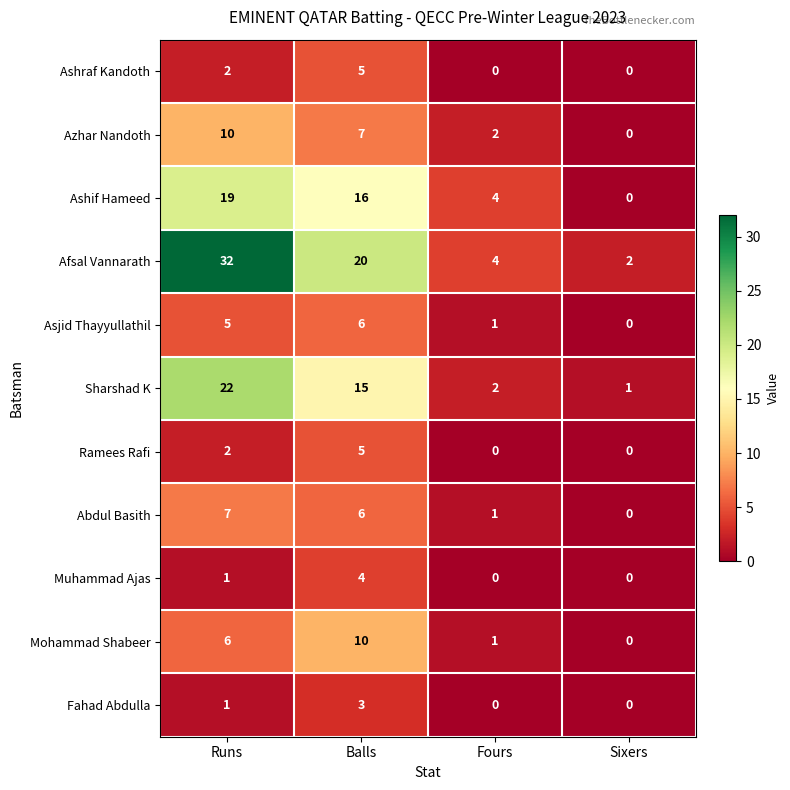

At which category is the sum across all series the highest?

Runs